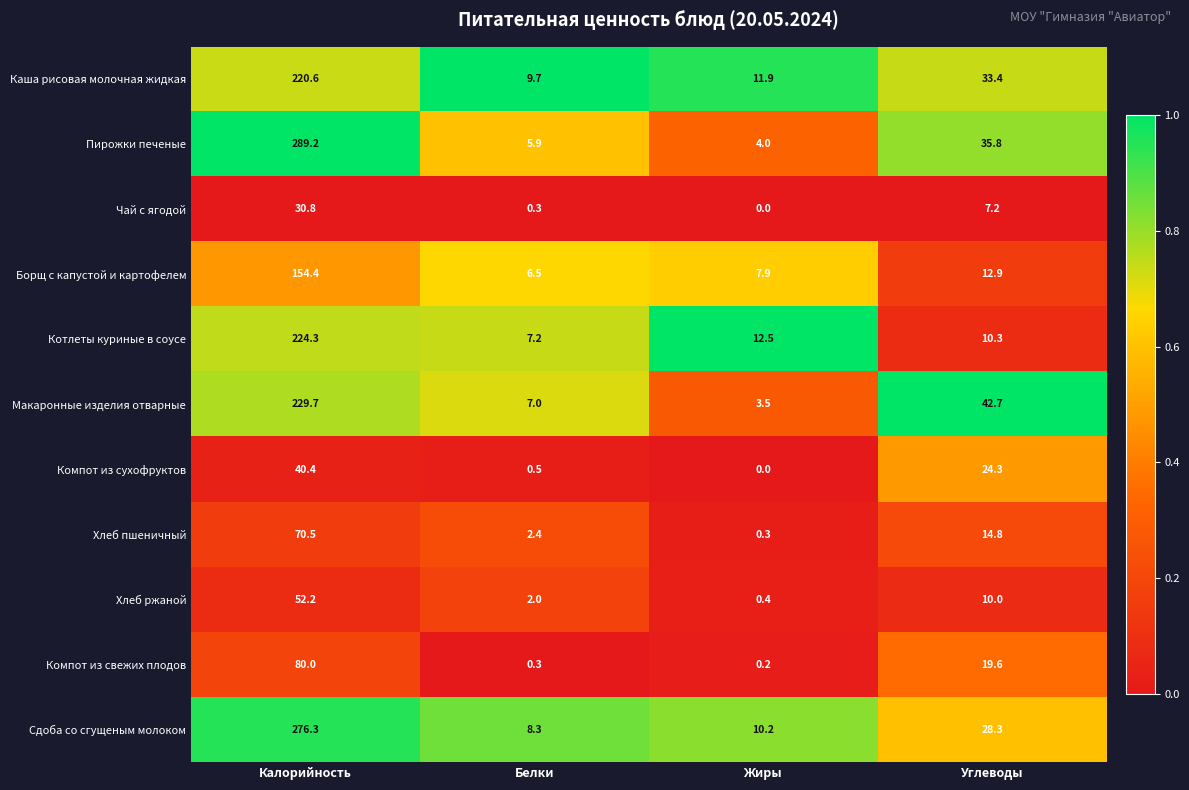

What is the average value of the Хлеб ржаной series?

16.2